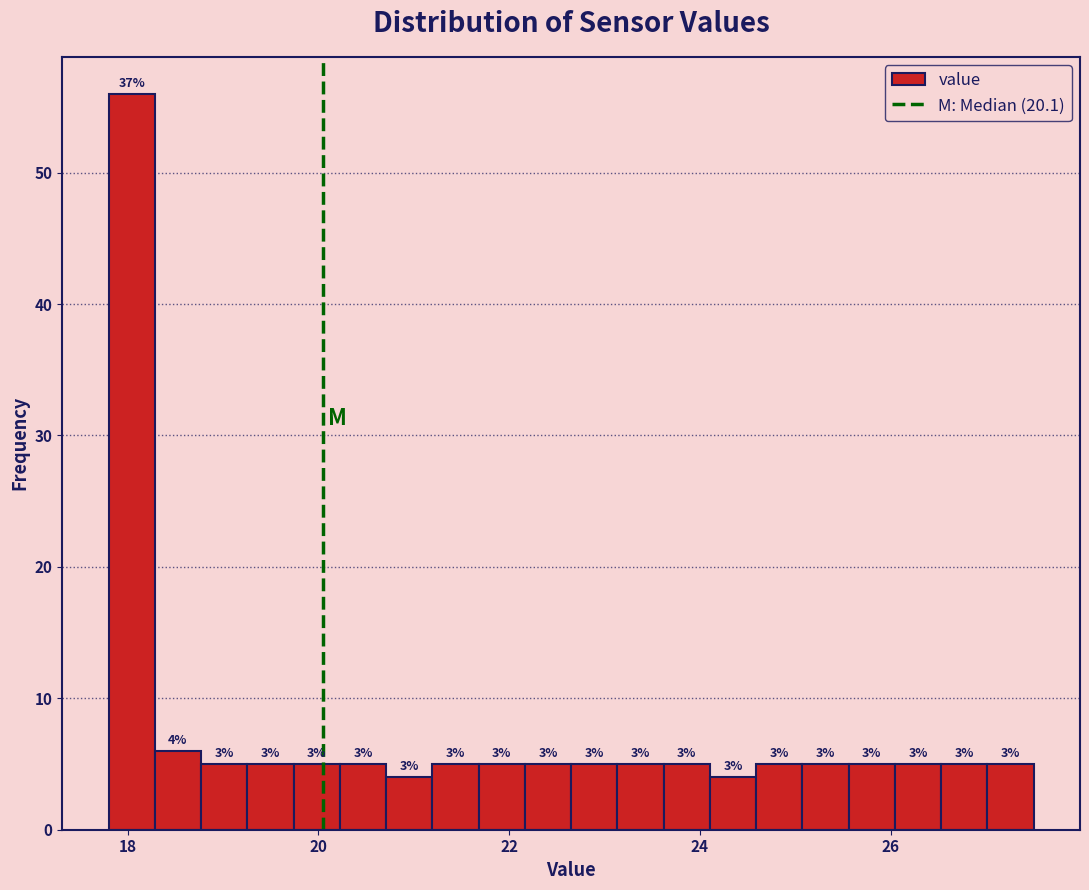

Read against the x-axis, roughly where is the centre of the tallest bar?

18.0